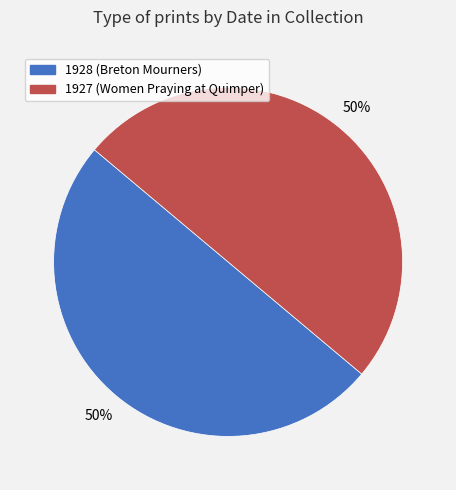

How many segments does this pie chart have?

2